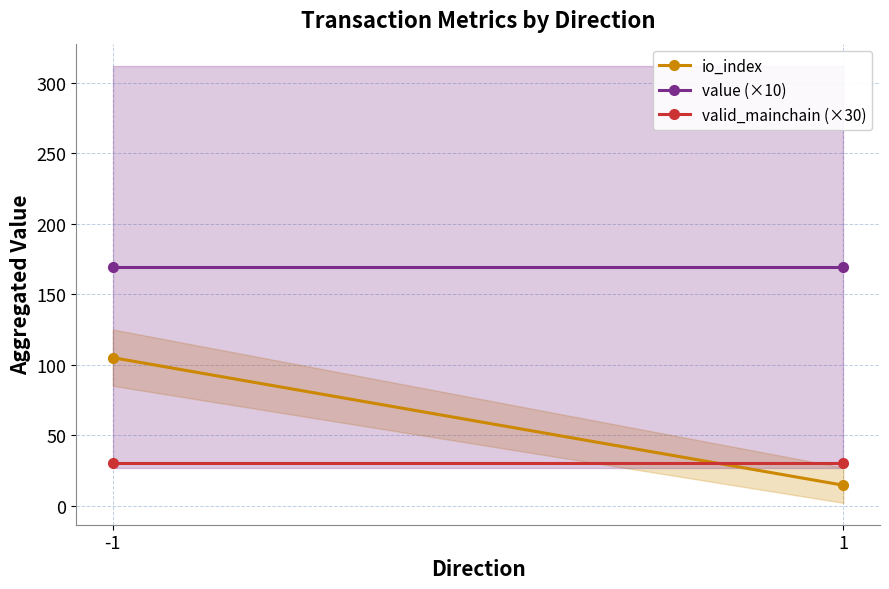

How many lines are shown in the chart?

3